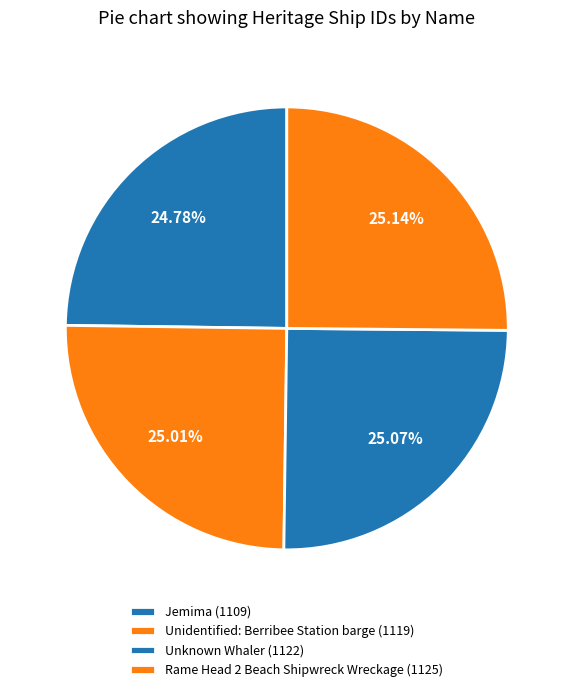

How many slices are in this pie chart?

4